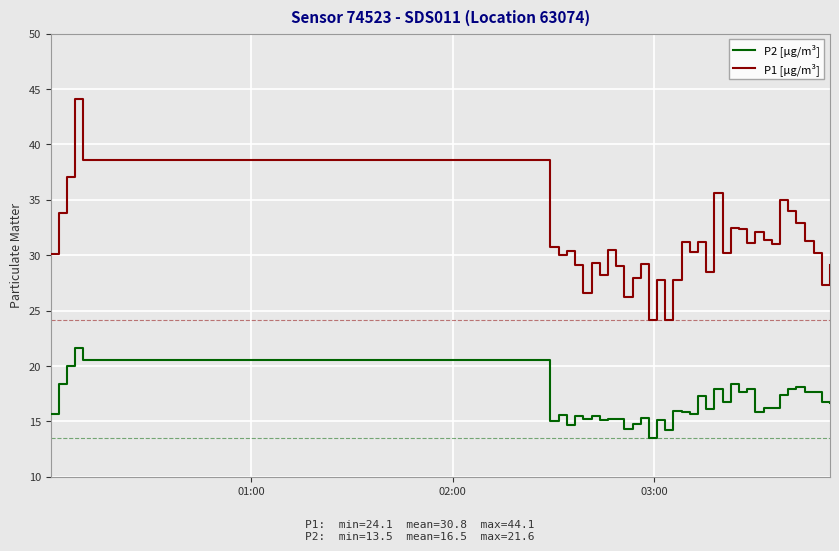

Is this an area chart (filled region under the line)?

No